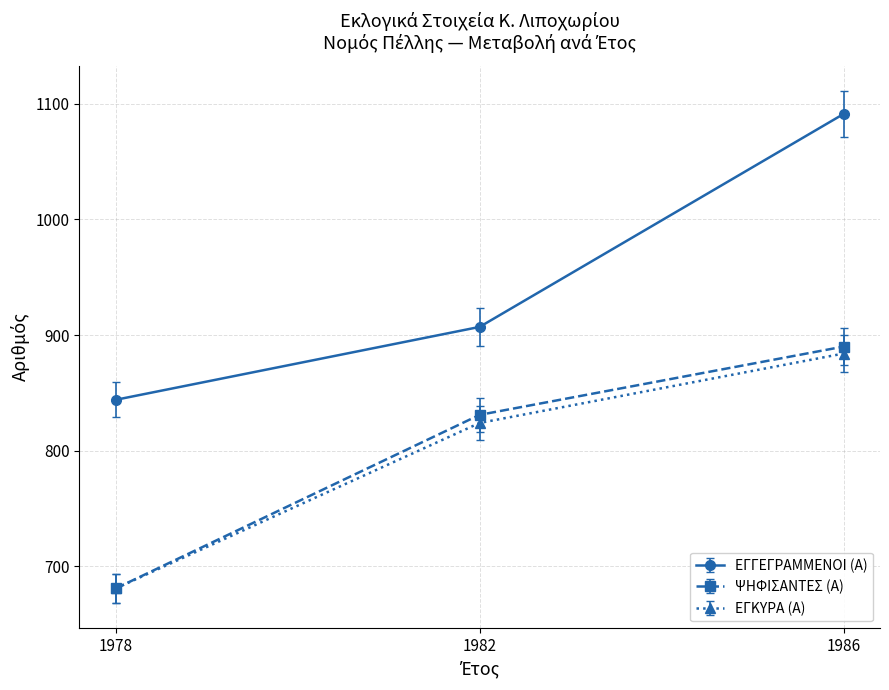

Which series changed the most between 1978 and 1986?

ΕΓΓΕΓΡΑΜΜΕΝΟΙ (Α)